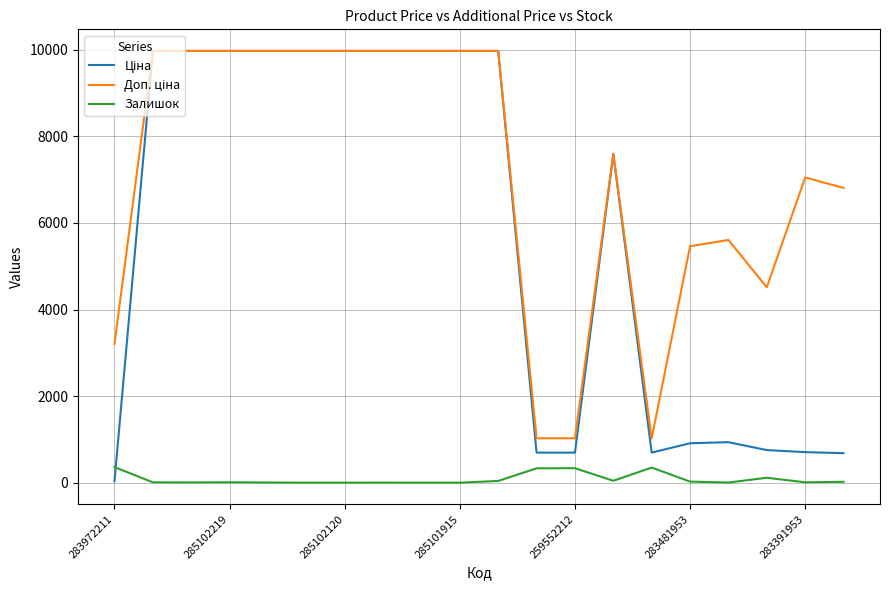

What is the maximum value shown in the chart?

9975.0